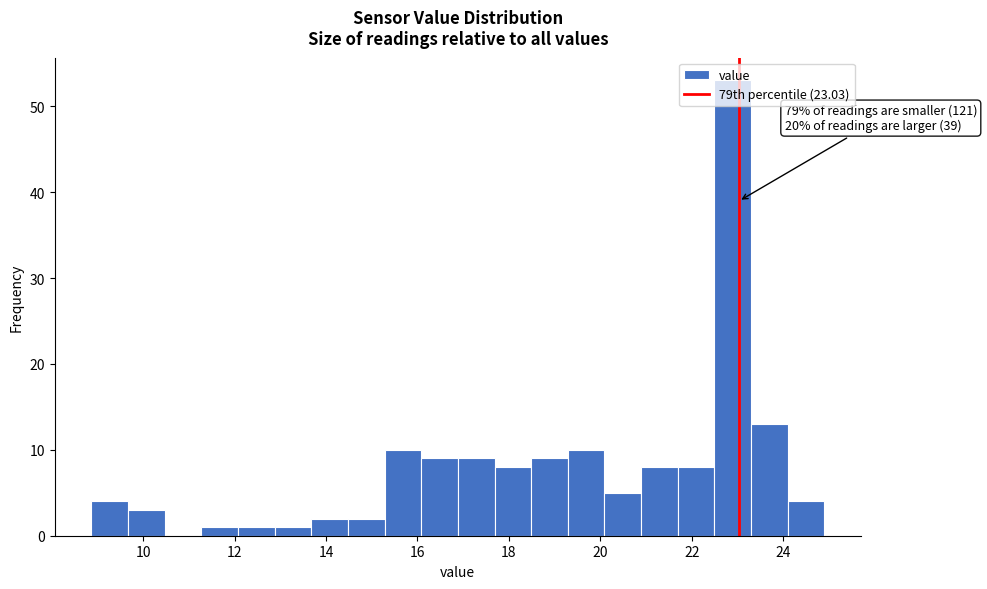

Over which range of the x-axis is the bar tallest?

22.4 to 23.2